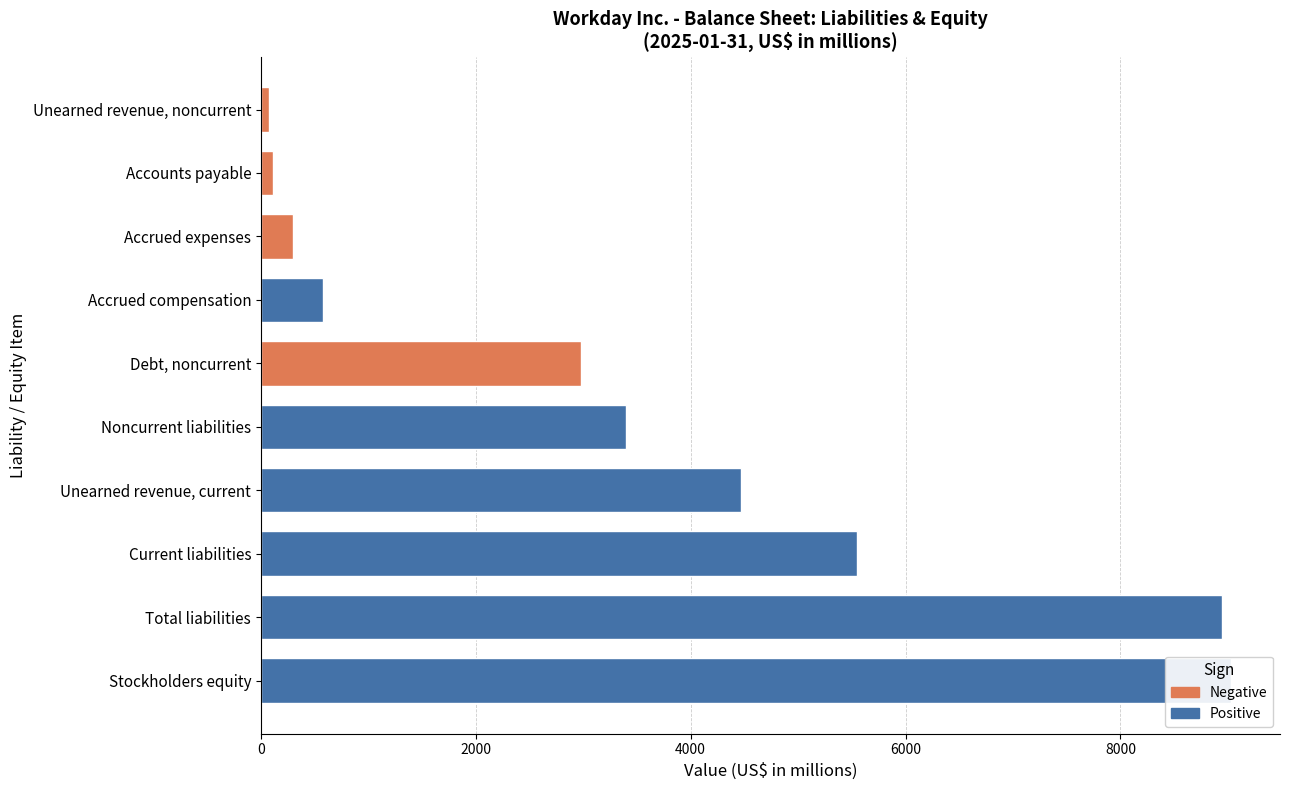

At which category does the chart reach its minimum across all series?

Unearned revenue, noncurrent